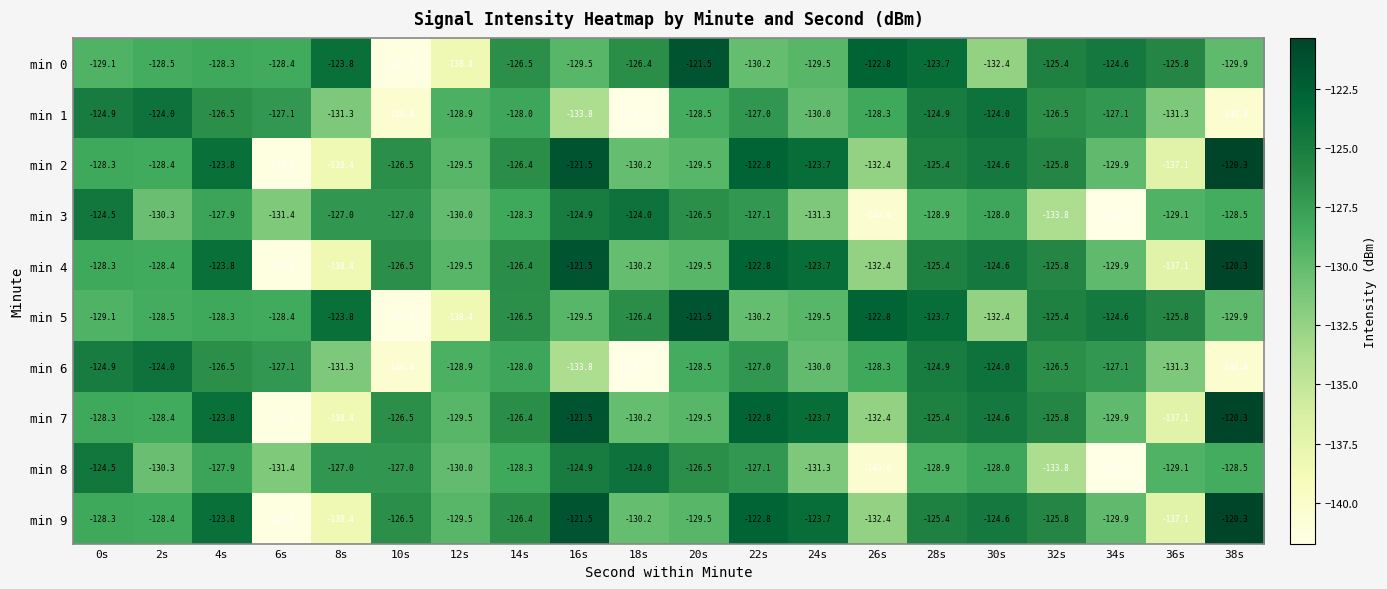

What is the difference between the maximum and minimum values in the min 0 series?

19.9